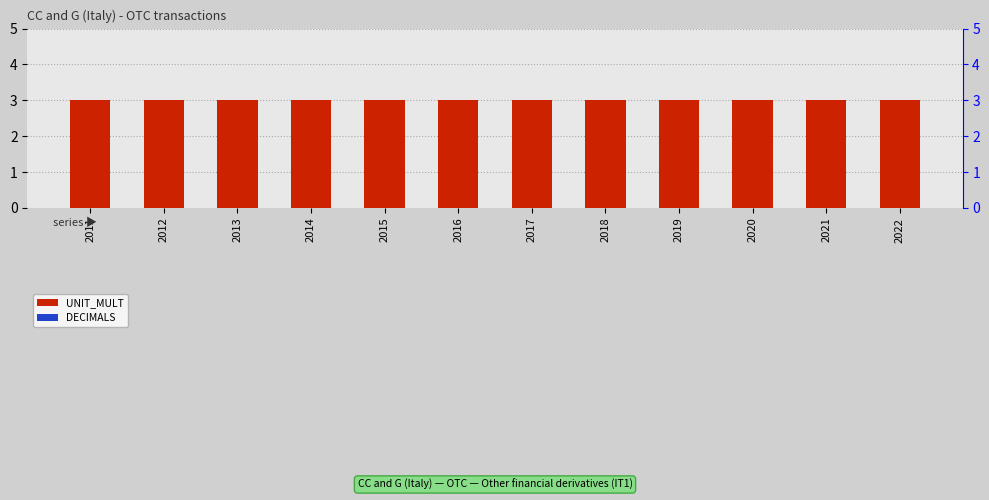

What is the value of the UNIT_MULT bar at the 10th from the left?

3